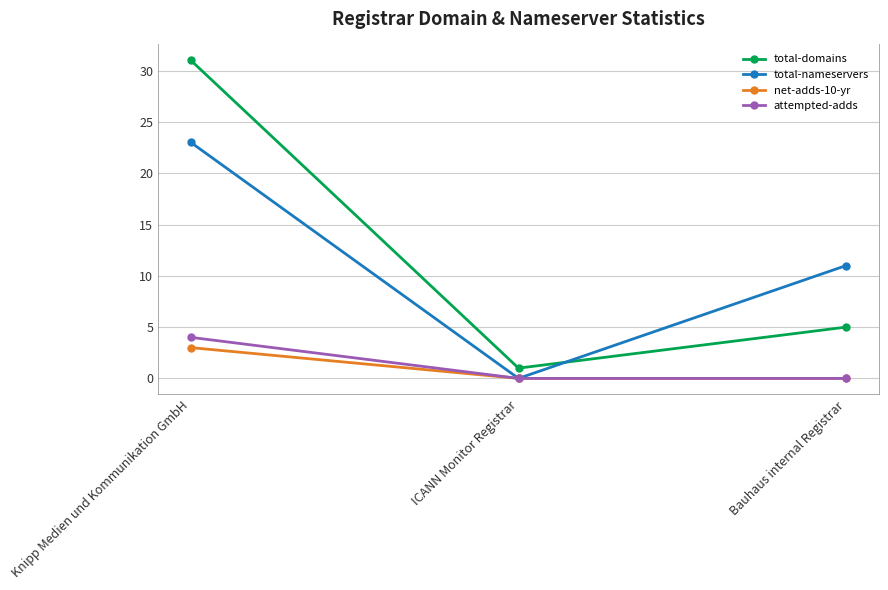

Which series has the largest total across all categories?

total-domains